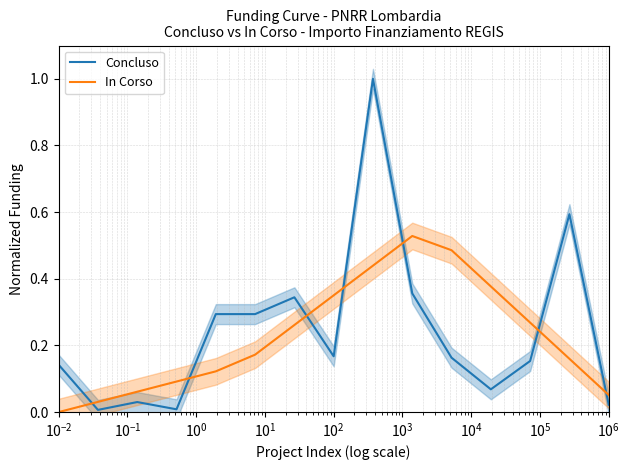

How many lines are shown in the chart?

2